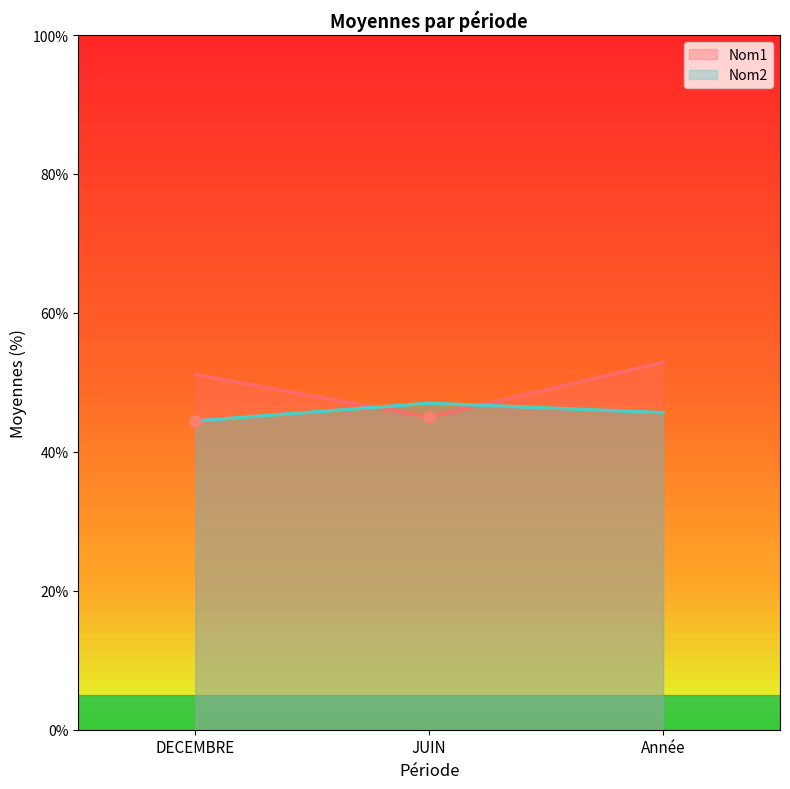

Reading left to right, what are all the values shown in this chart?

Nom1: 0.5	0.5	0.5
Nom2: 0.4	0.5	0.5